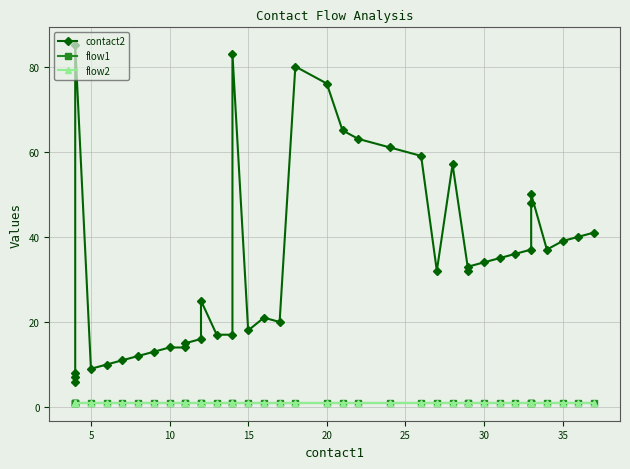

What is the total value across all series at 32?

38